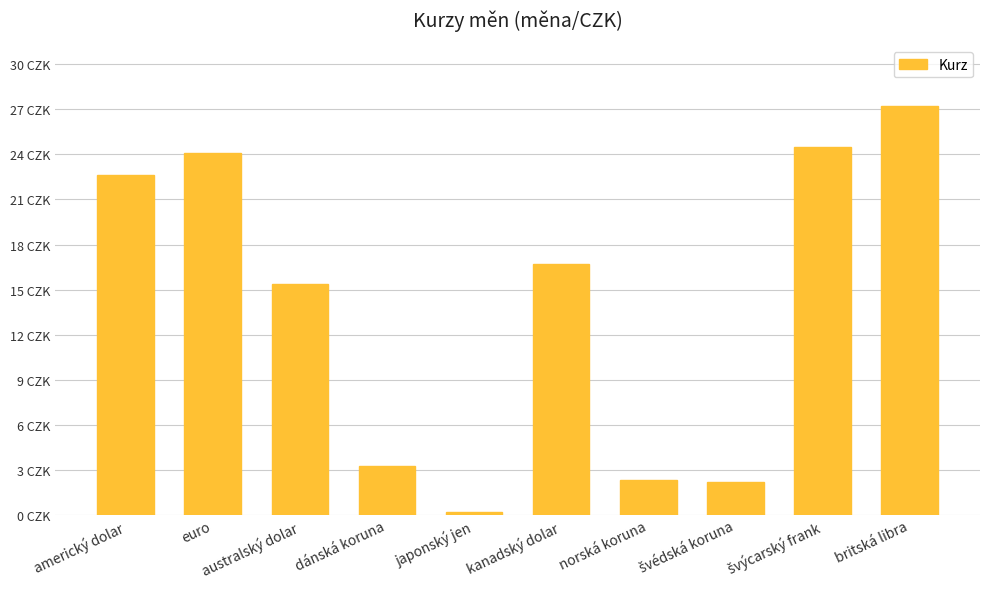

What is the difference between the values at dánská koruna and kanadský dolar?

13.5